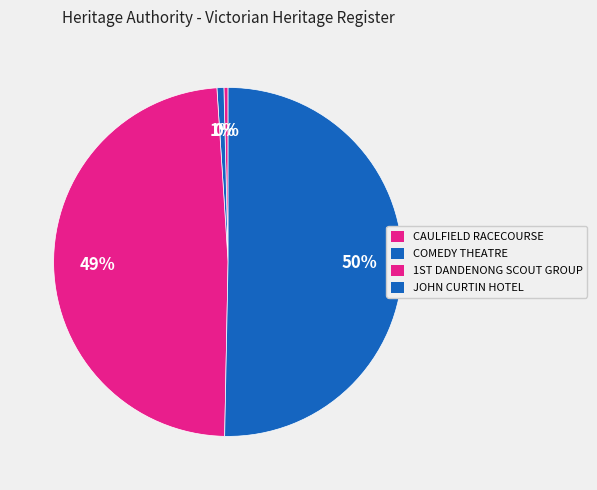

Count the number of slices in the pie.

4